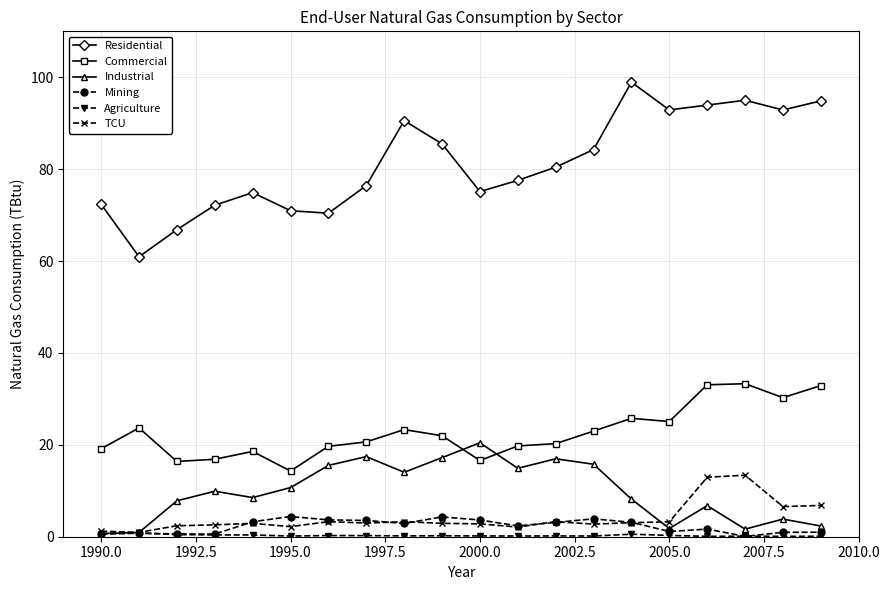

Which series has the largest range (max minus min)?

Residential